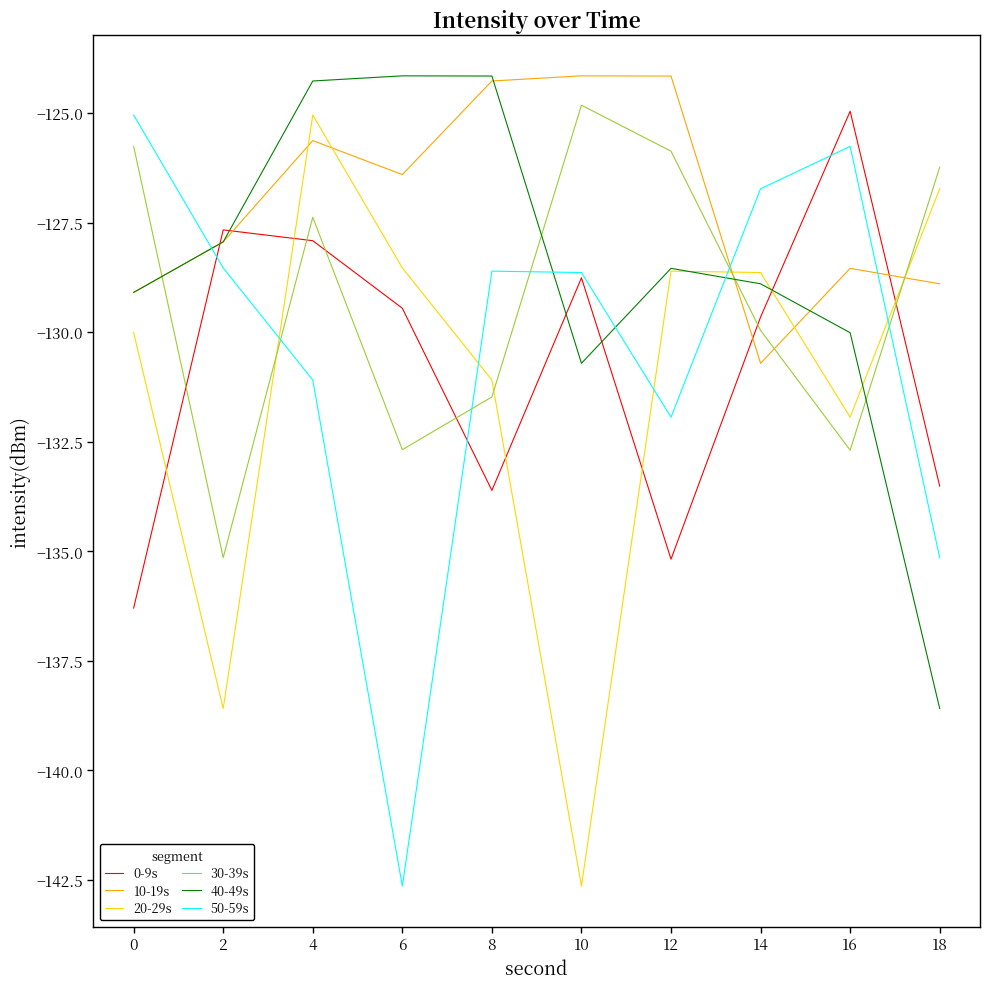

True or false: 20-29s and 10-19s intersect in this chart.

True